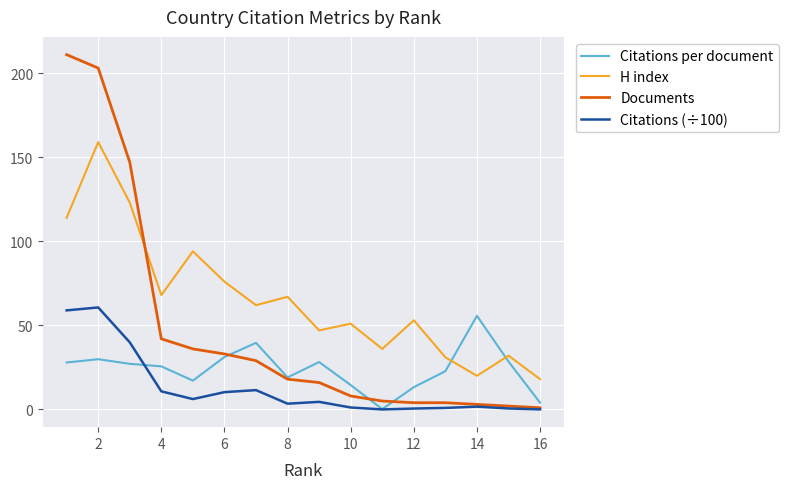

True or false: Citations (÷100) and H index cross at least once.

False